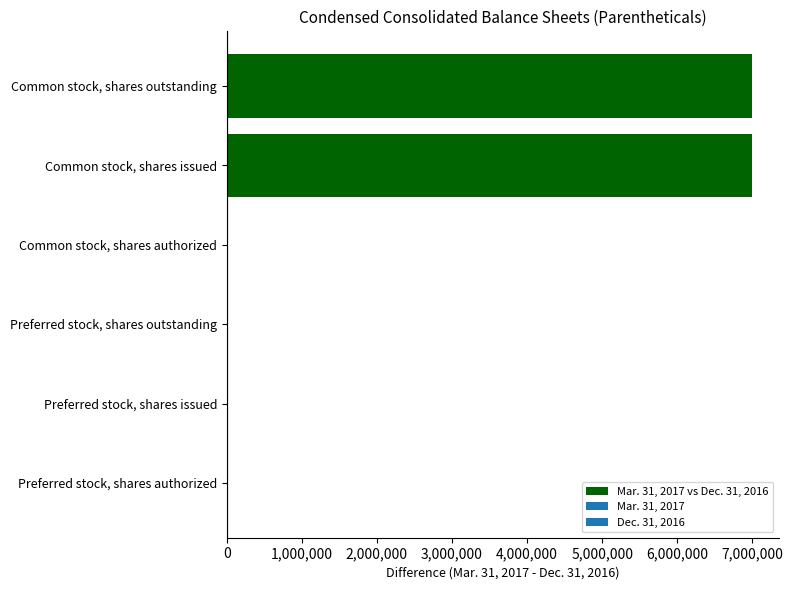

What is the maximum value shown in the chart?

7000000